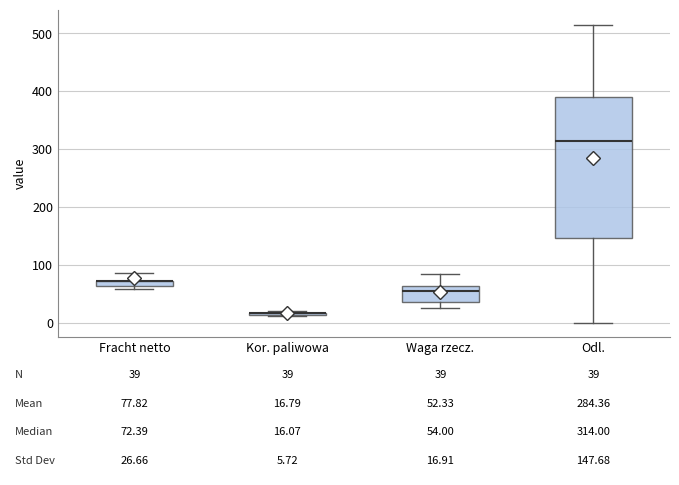

Which box is the tallest, from its lower edge to its upper edge?

Odl.